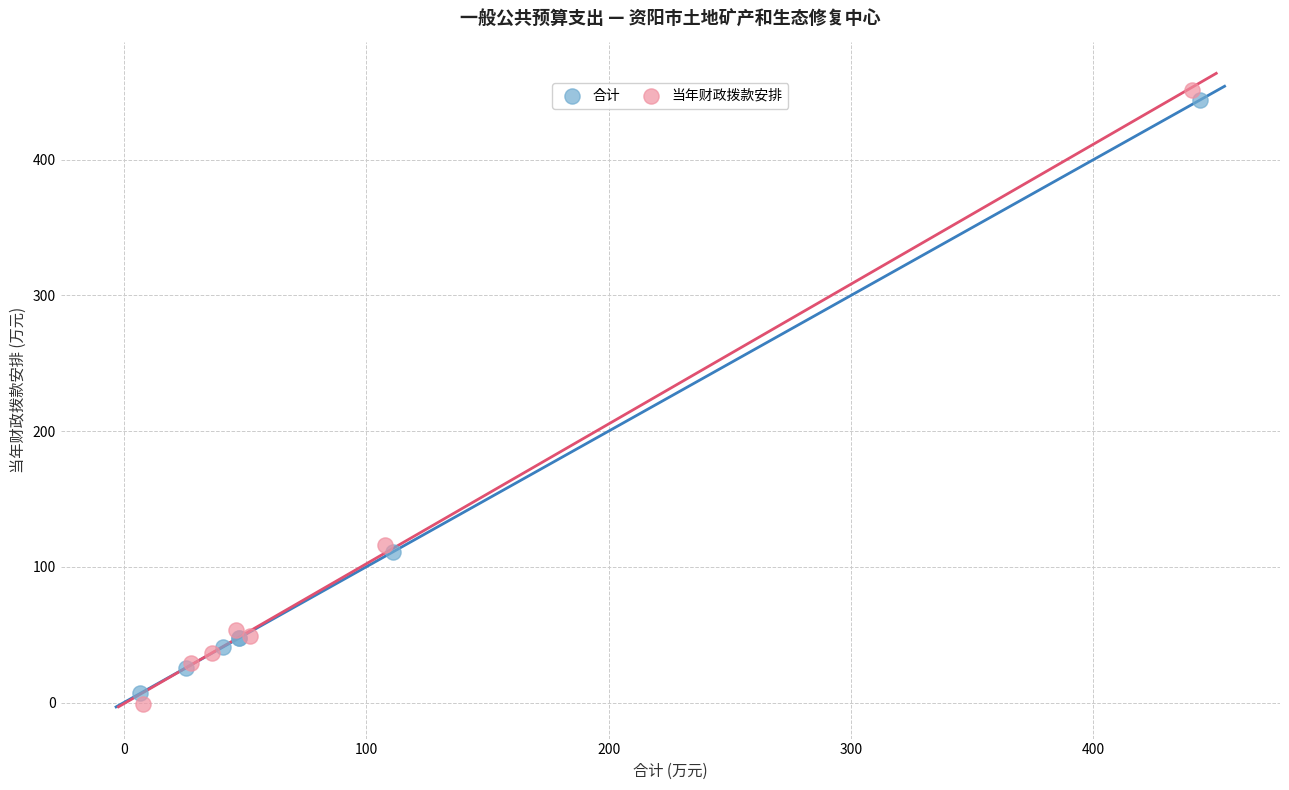

What are all the series names shown in the legend?

合计, 当年财政拨款安排